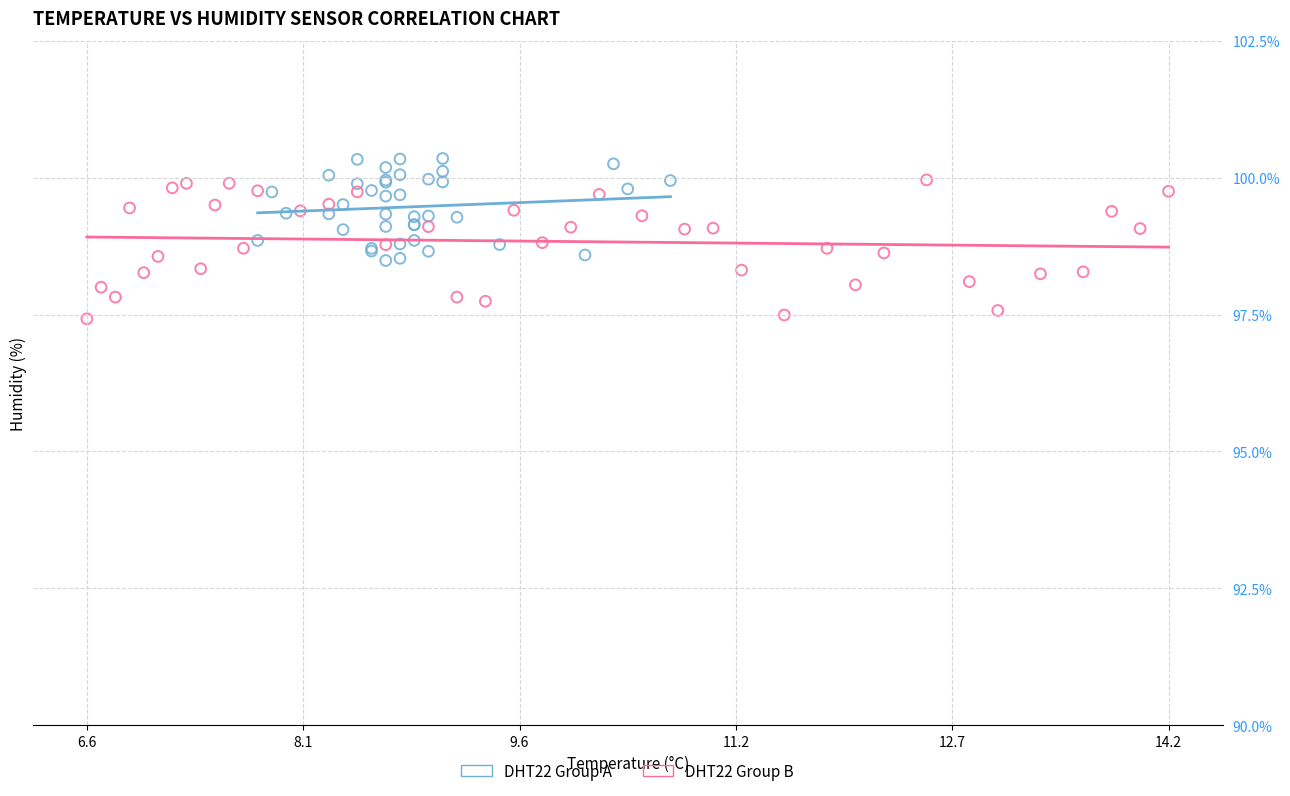

Which series has the largest Y range (max minus min)?

DHT22 Group B